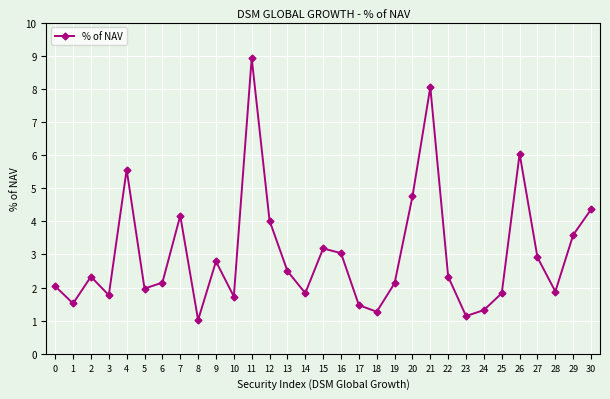

Where is the first local minimum?

1